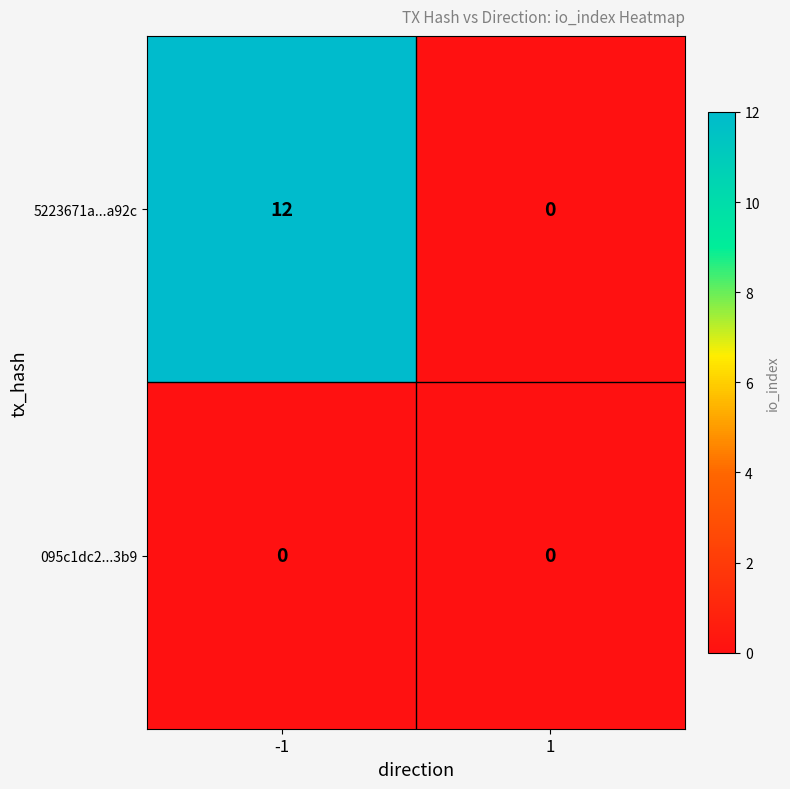

Which series has the largest total across all categories?

5223671a...a92c